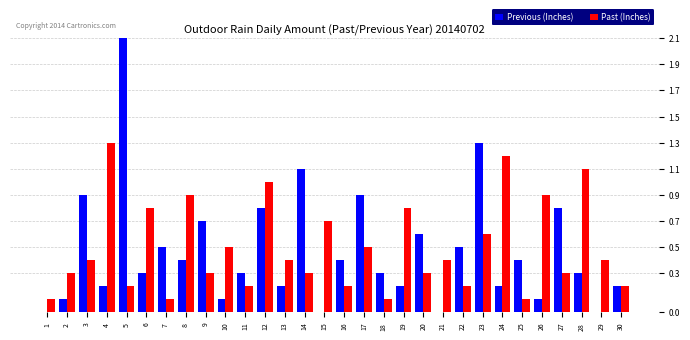

What is the maximum value for Previous (Inches)?

2.1